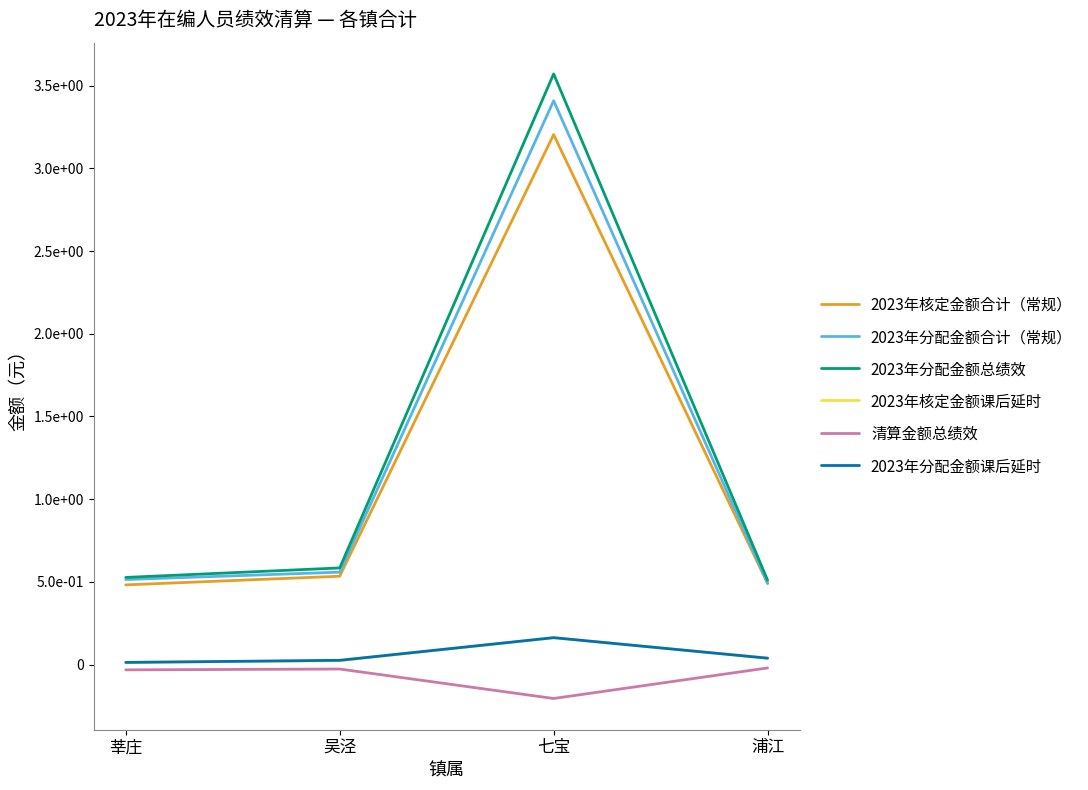

What is the label of the 2nd point from the right?

七宝